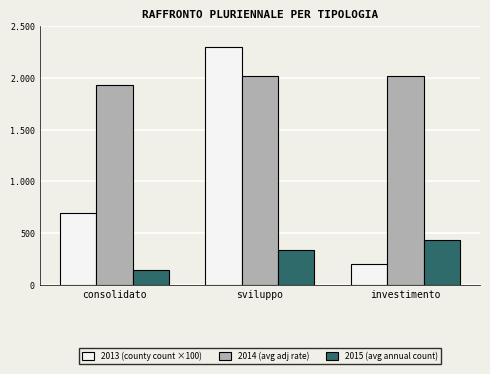

What are all the series names shown in the legend?

2013 (county count ×100), 2014 (avg adj rate), 2015 (avg annual count)